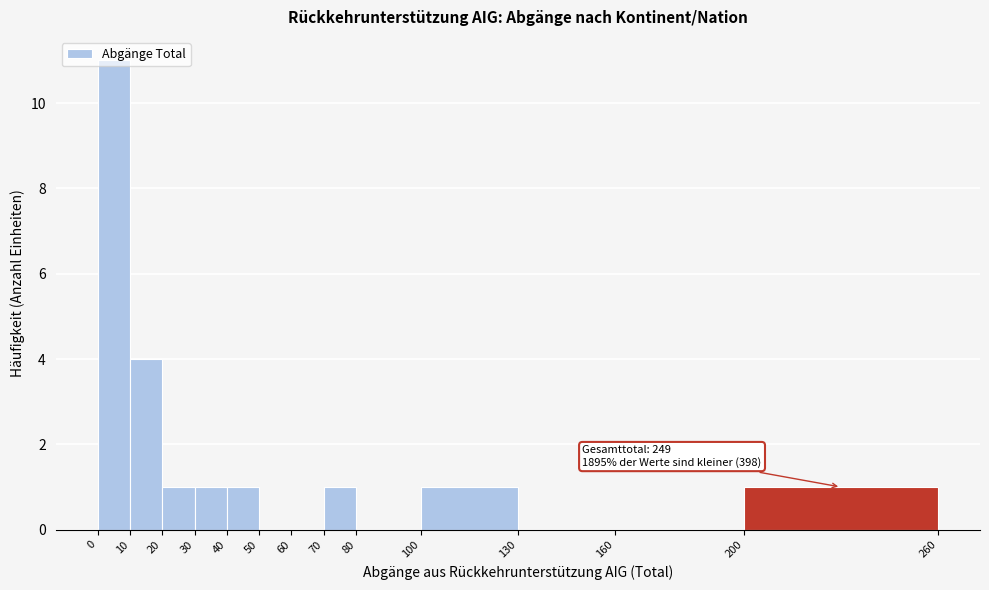

Which range on the x-axis has the tallest bar?

0 to 10